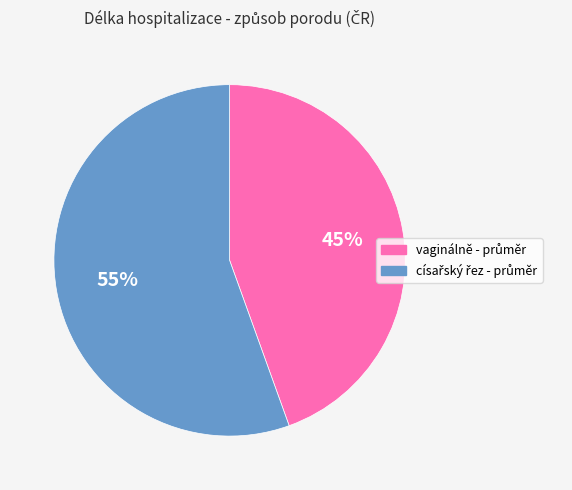

Is there a majority slice in this chart?

Yes